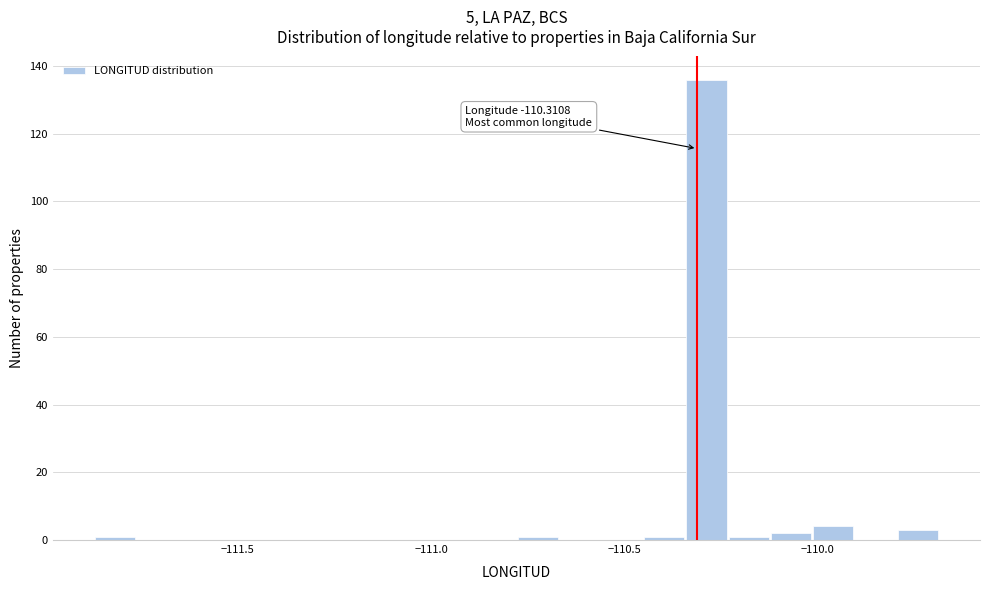

Around what value on the x-axis is the tallest bar? Give the approximate position of its centre, as read against the axis.

-110.30